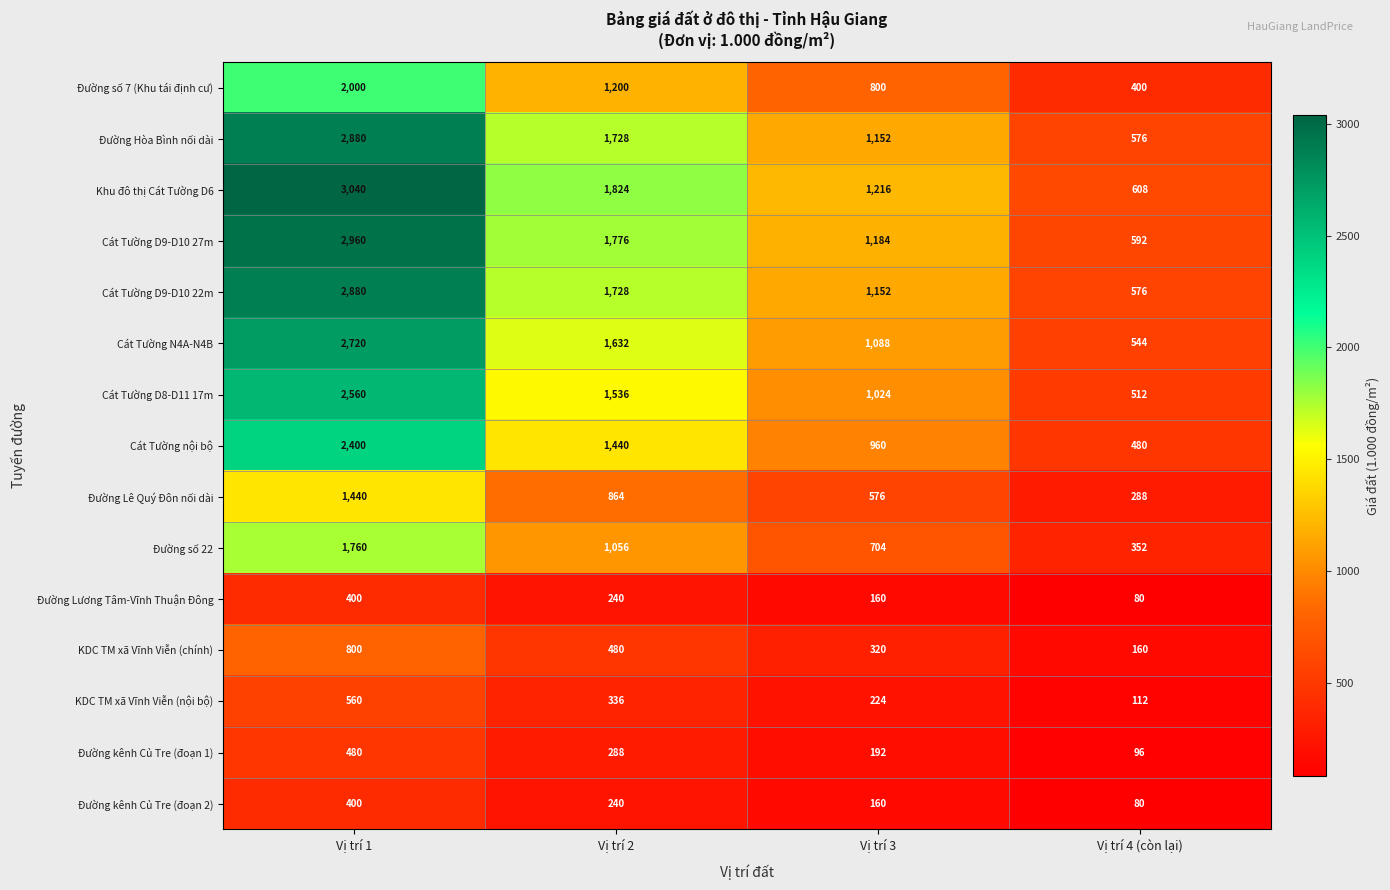

What is the difference between the highest and lowest values at Vị trí 2?

1584